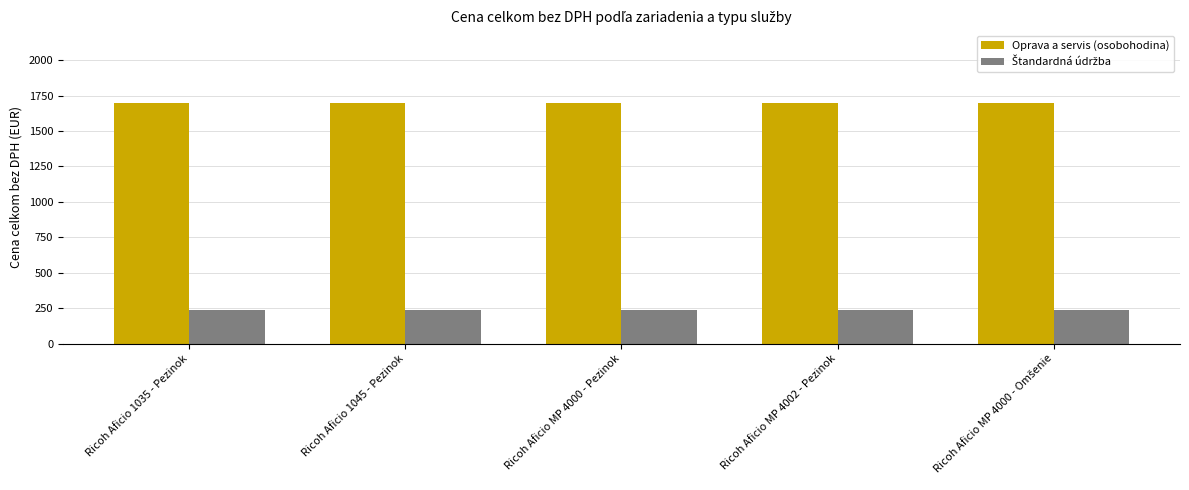

At how many categories does at least one series exceed 1645?

5